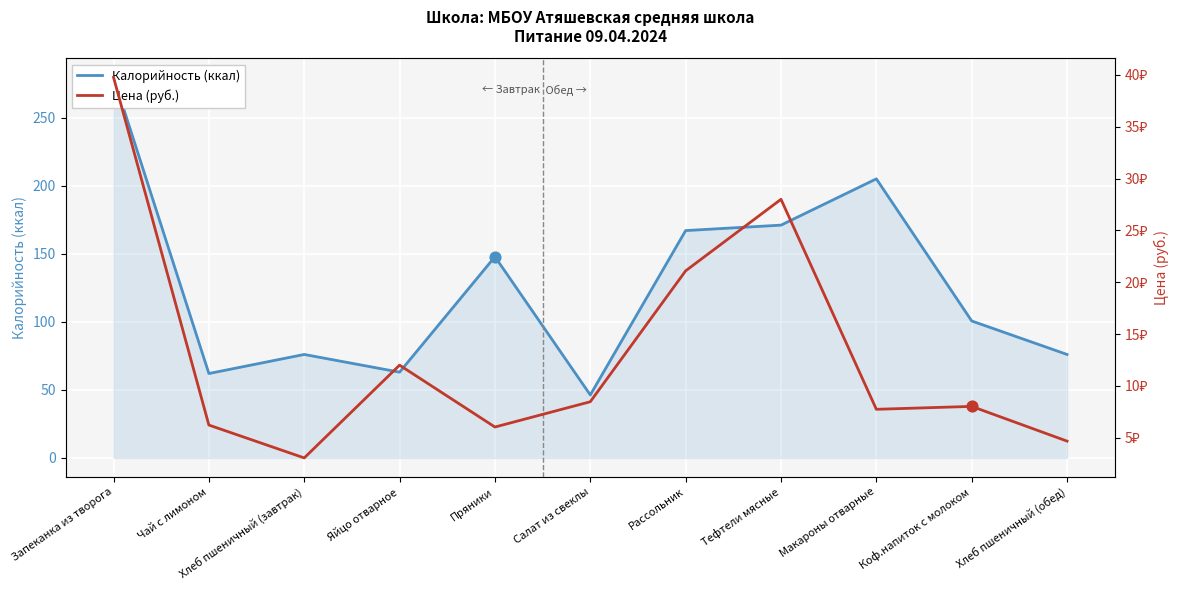

What are all the series names shown in the legend?

Калорийность (ккал), Цена (руб.)